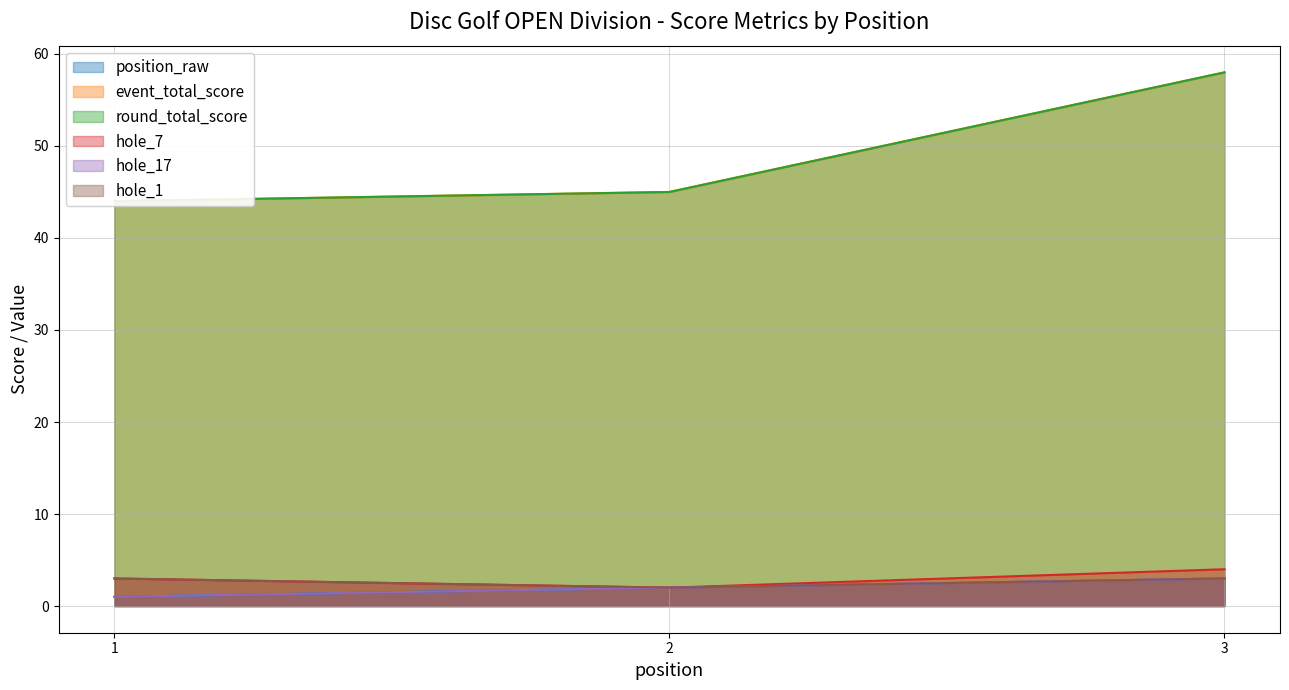

What are all the series names shown in the legend?

position_raw, event_total_score, round_total_score, hole_7, hole_17, hole_1